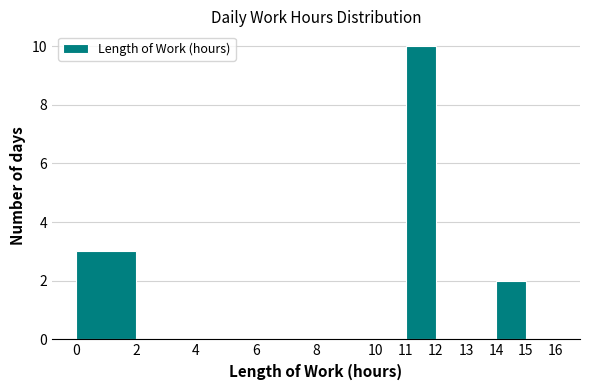

Reading left to right, transcribe this chart: for each bar, give the range it covers on the x-axis and its height. The values are not printed on the chart, so give them approximately, as read against the axis.

0 to 2: 3
2 to 4: 0
4 to 6: 0
6 to 8: 0
8 to 10: 0
10 to 11: 0
11 to 12: 10
12 to 13: 0
13 to 14: 0
14 to 15: 2
15 to 16: 0